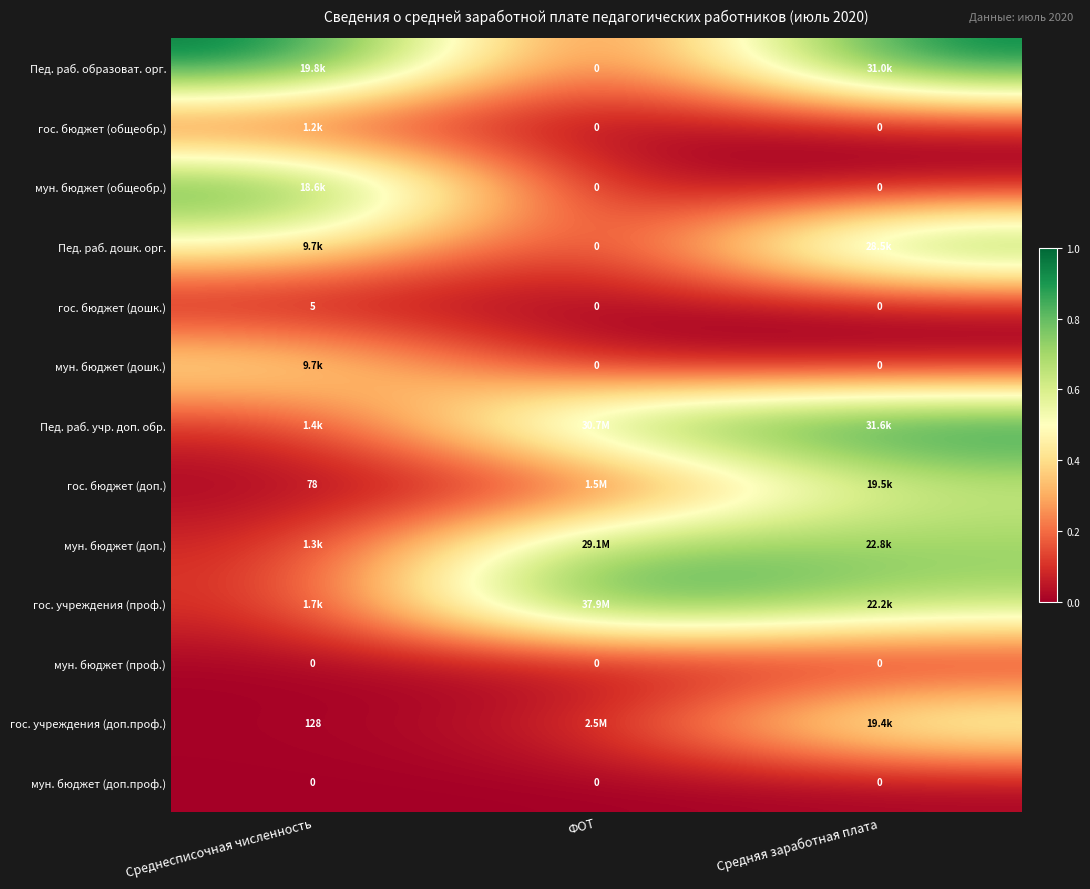

Between Среднесписочная численность and Средняя заработная плата, which is larger?

Среднесписочная численность